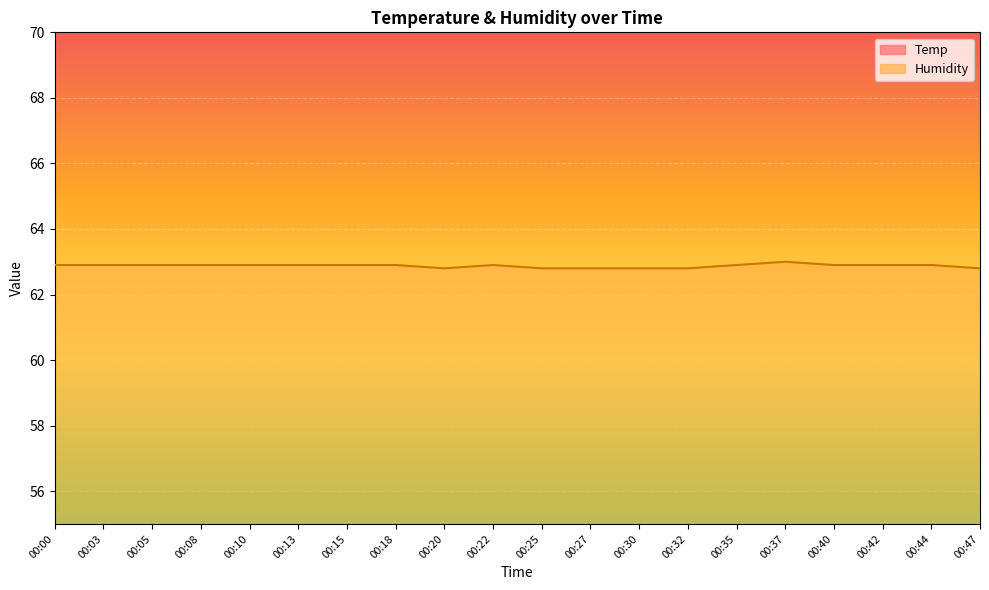

How many lines are shown in the chart?

2